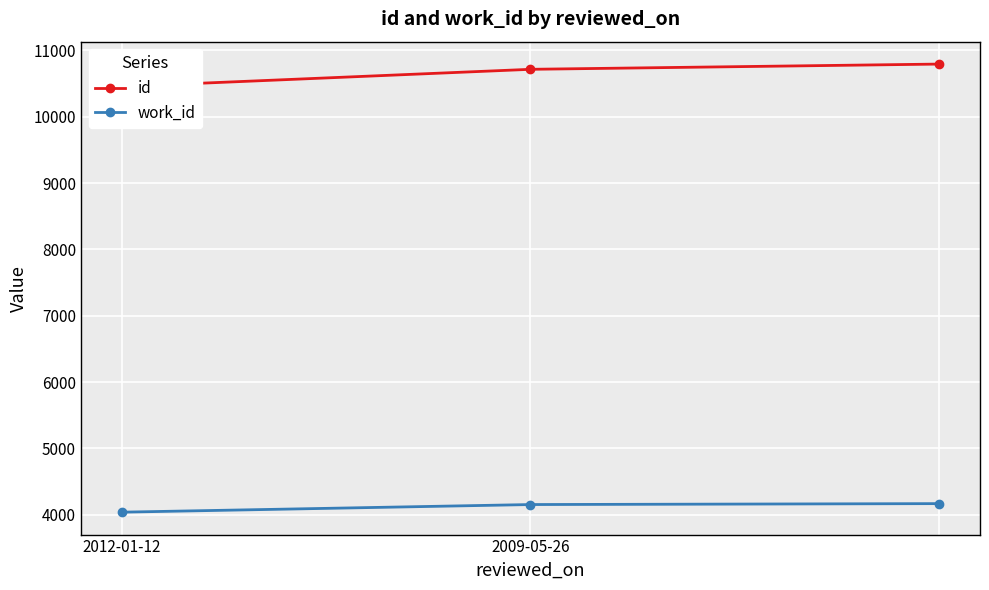

Is it true that id equals 10715 at 2009-05-26?

True